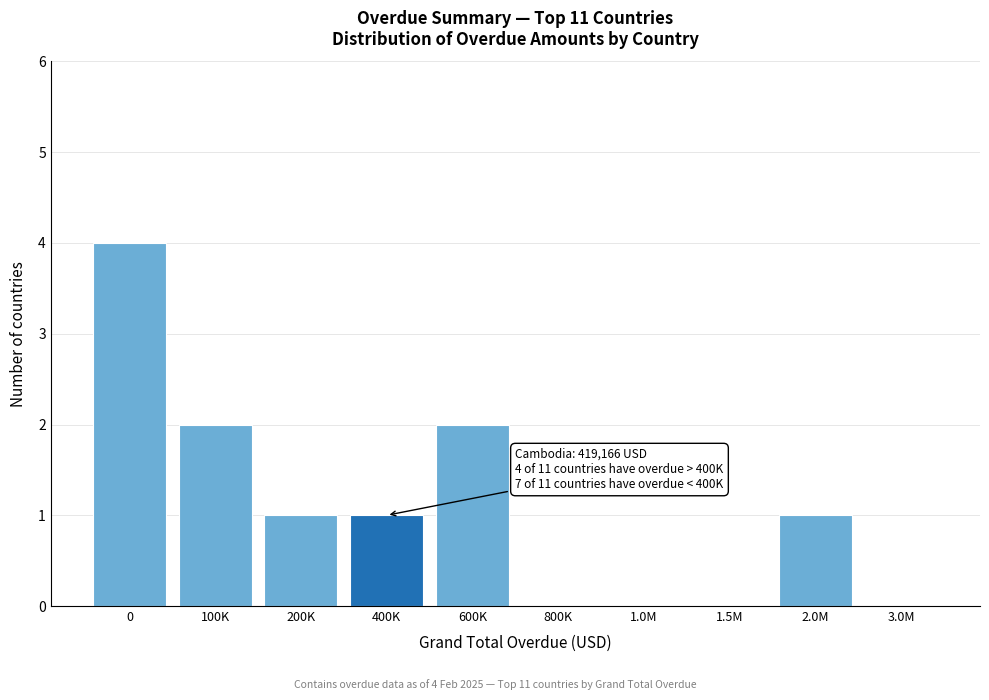

Reading left to right, transcribe all the data shown in this chart.

0=4	100K=2	200K=1	400K=1	600K=2	800K=0	1.0M=0	1.5M=0	2.0M=1	3.0M=0